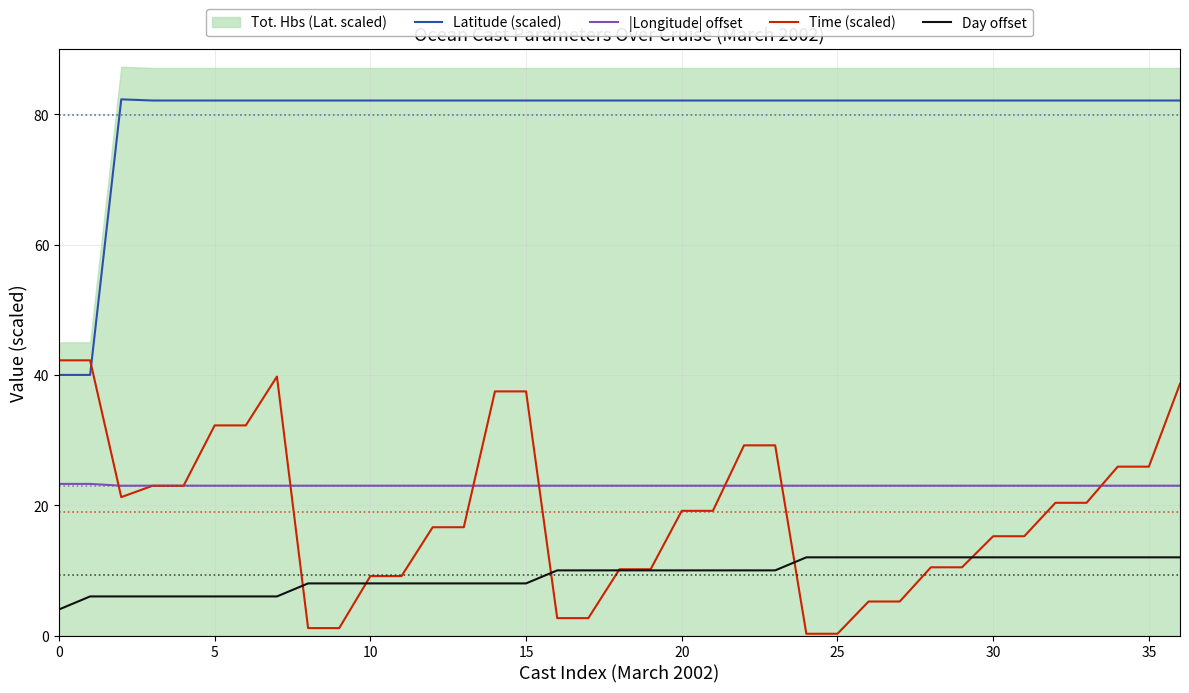

How many values in the Latitude (scaled) series exceed 82?

35